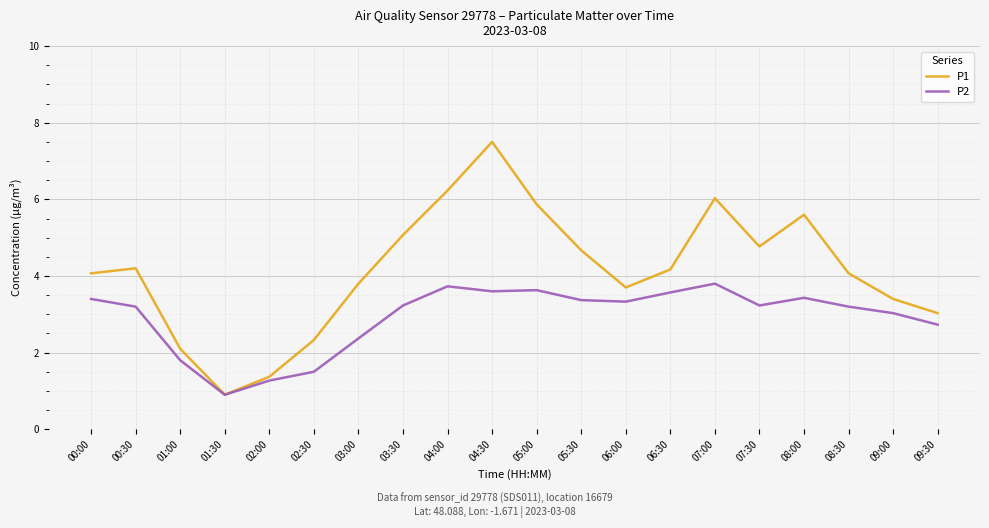

What is the difference between the second highest and minimum values in the P2 series?

2.8